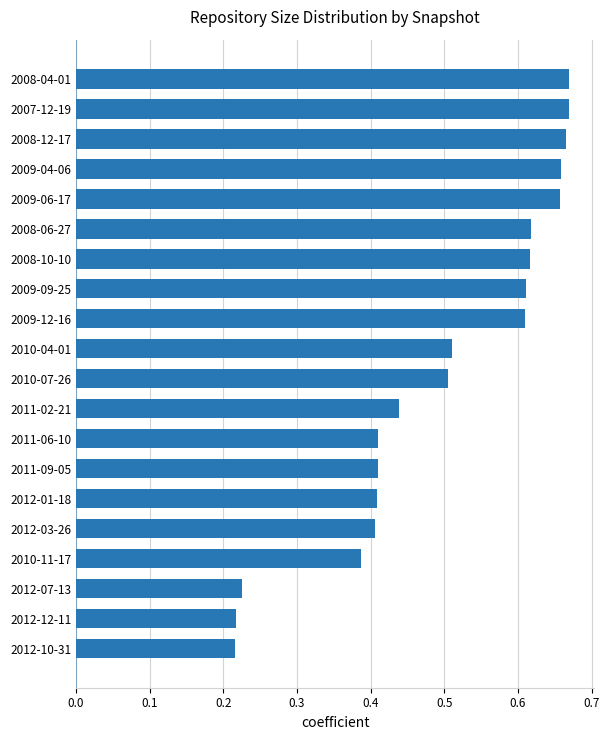

How many data points does each series have?

20